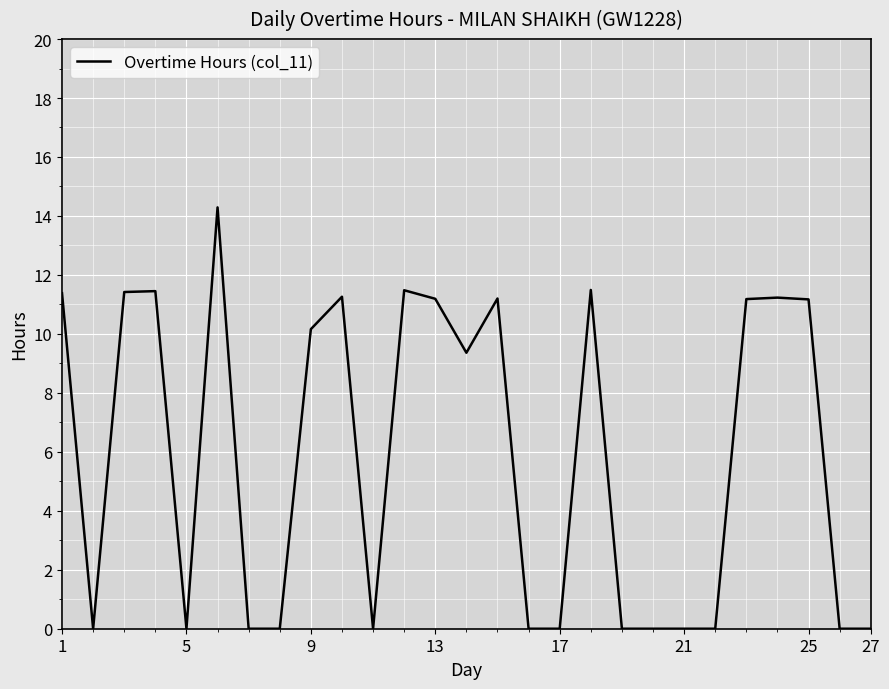

What is the difference between the maximum and minimum values?

14.3